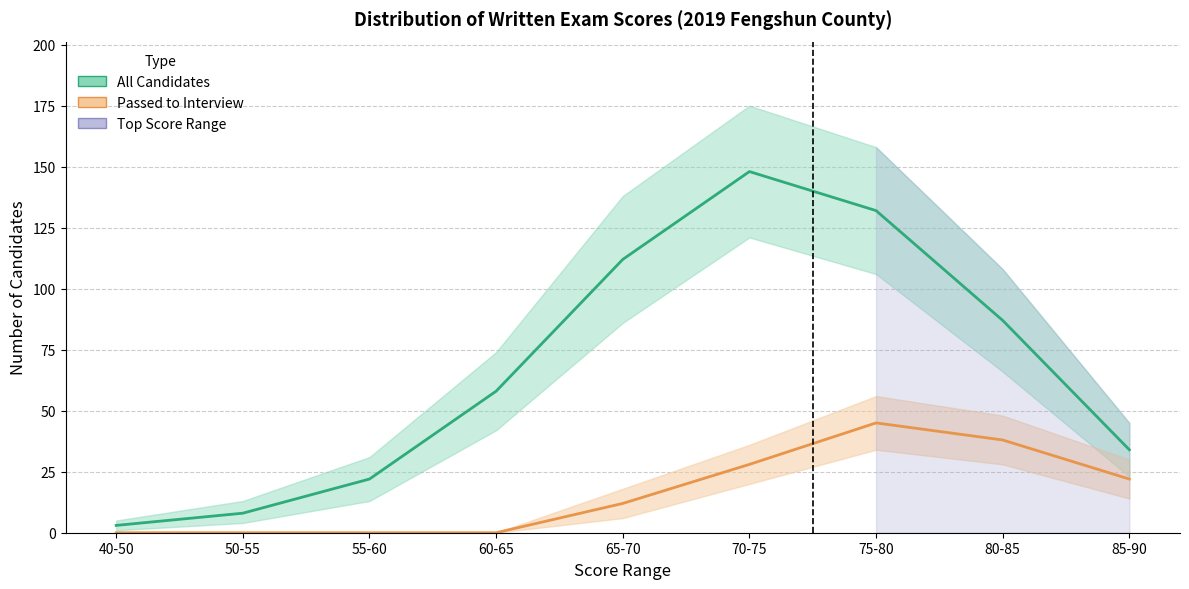

Rank the series by their maximum value, from highest to lowest.

All Candidates, Passed to Interview